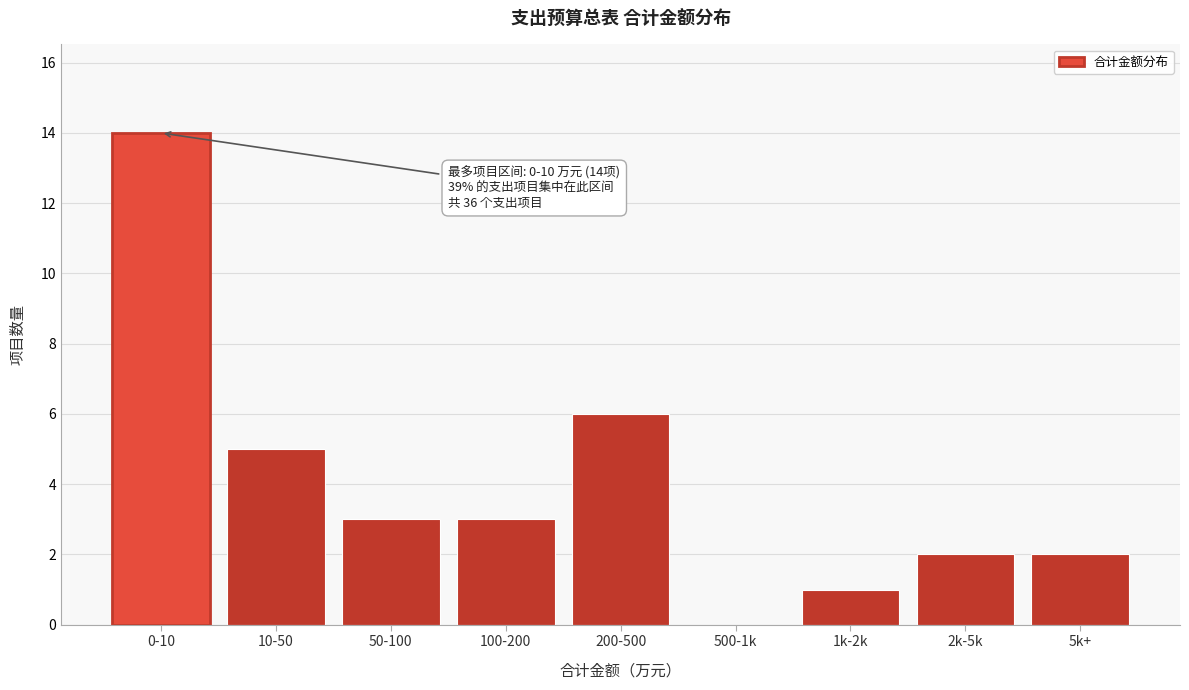

Reading right to left, what are all the values shown in this chart?

5k+=2	2k-5k=2	1k-2k=1	500-1k=0	200-500=6	100-200=3	50-100=3	10-50=5	0-10=14